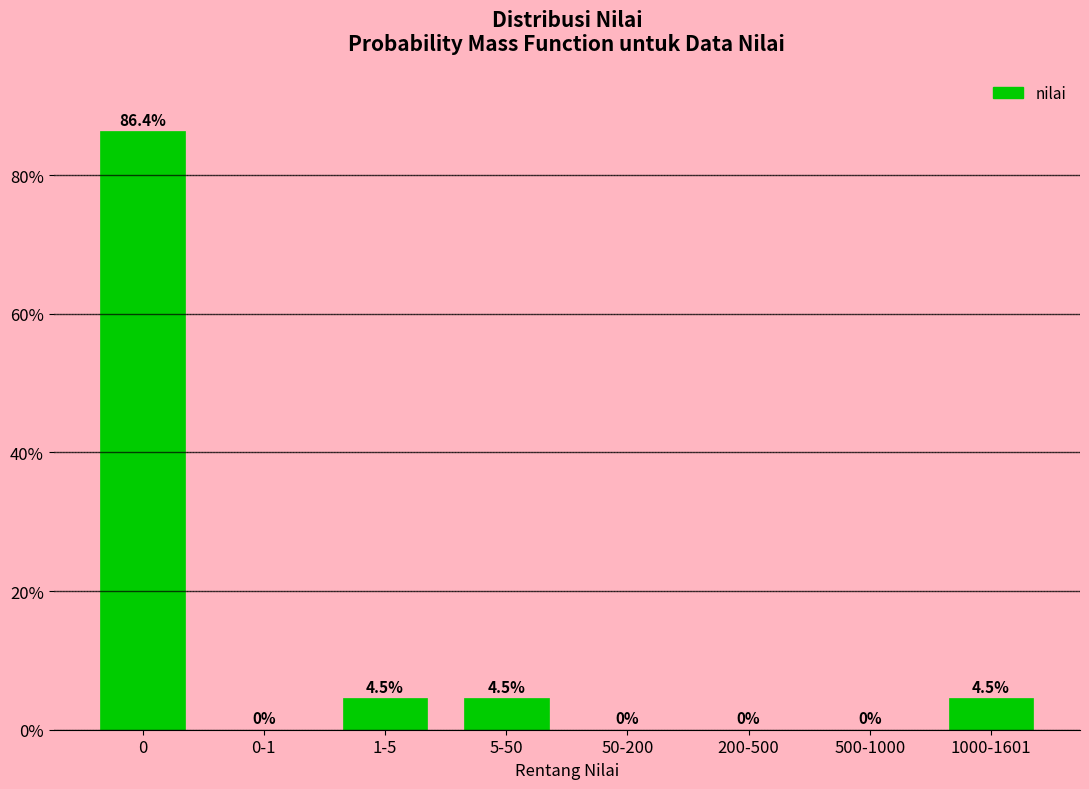

Reading left to right, transcribe all the data shown in this chart.

0=86.4	0-1=0.0	1-5=4.5	5-50=4.5	50-200=0.0	200-500=0.0	500-1000=0.0	1000-1601=4.5